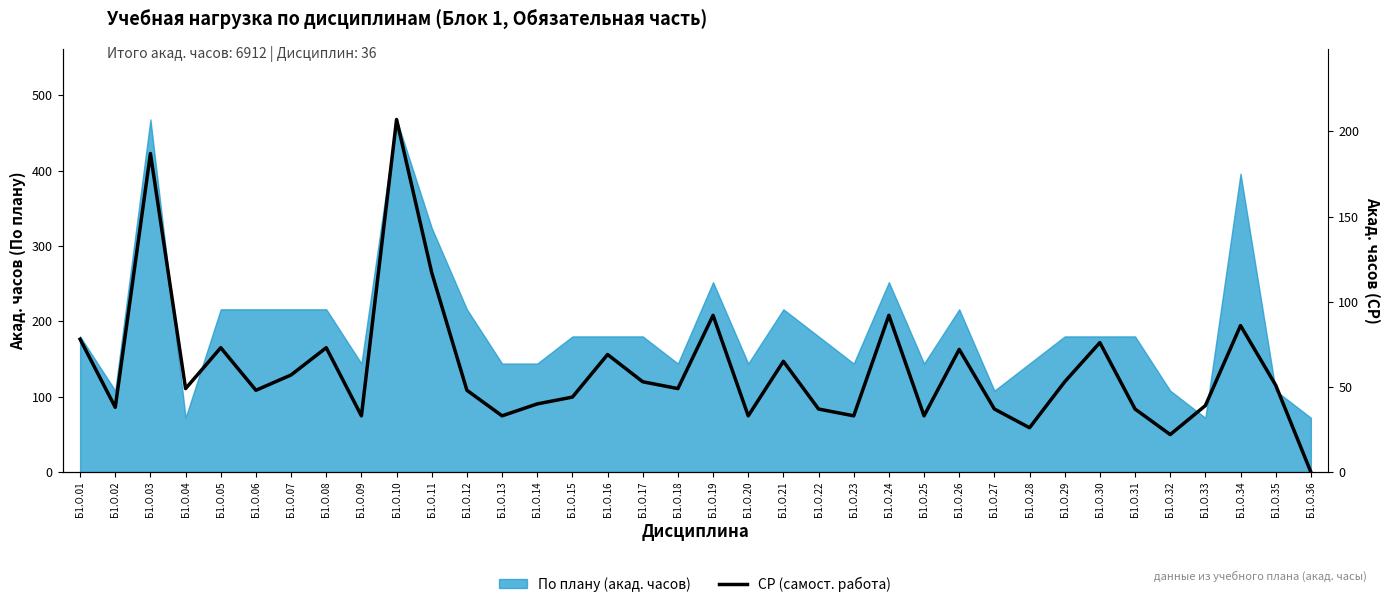

Approximately how many times larger is the value at Б1.О.25 compared to Б1.О.13?

1.0